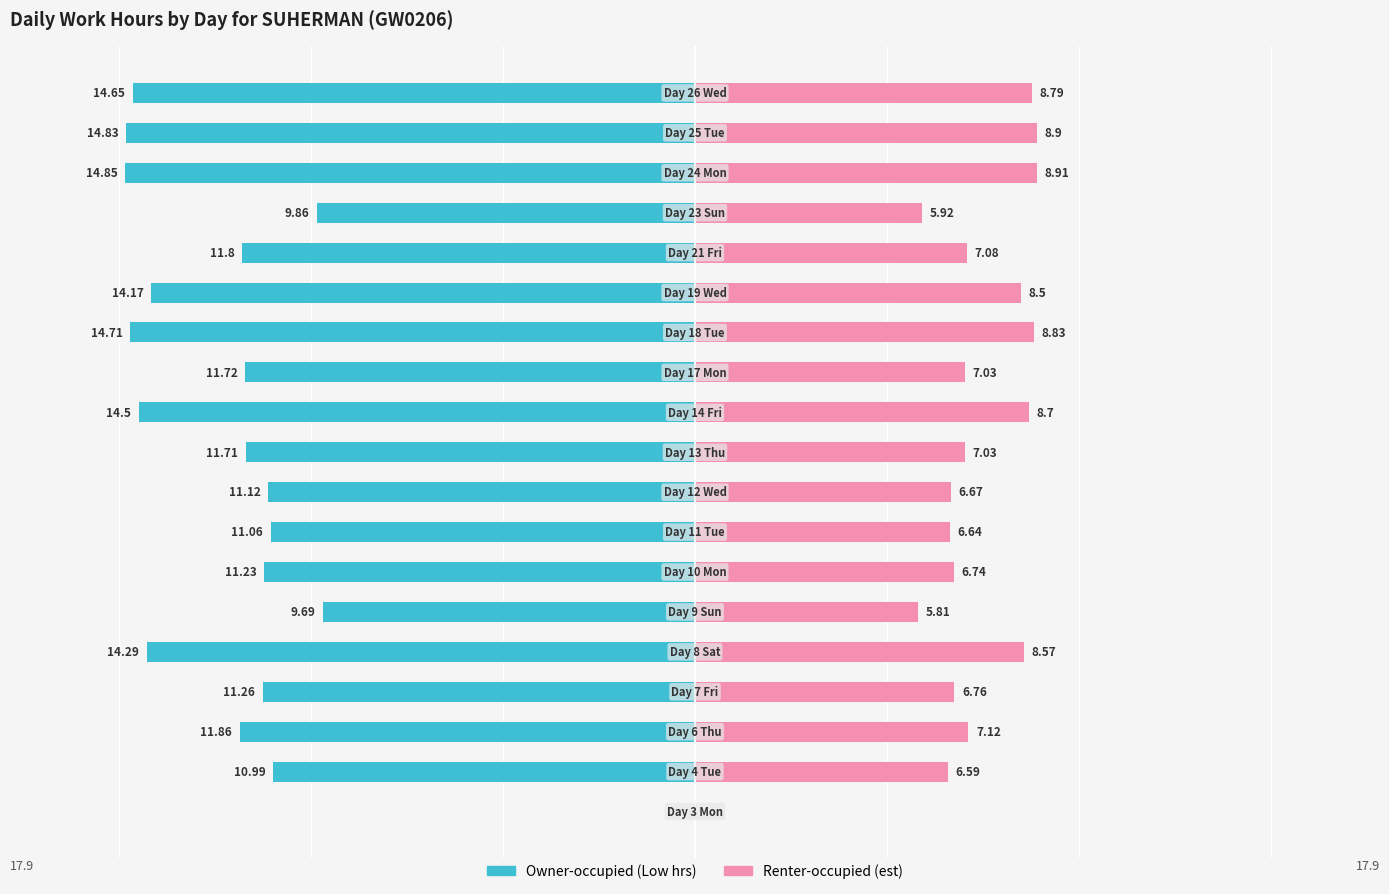

Does the chart contain stacked bars?

No